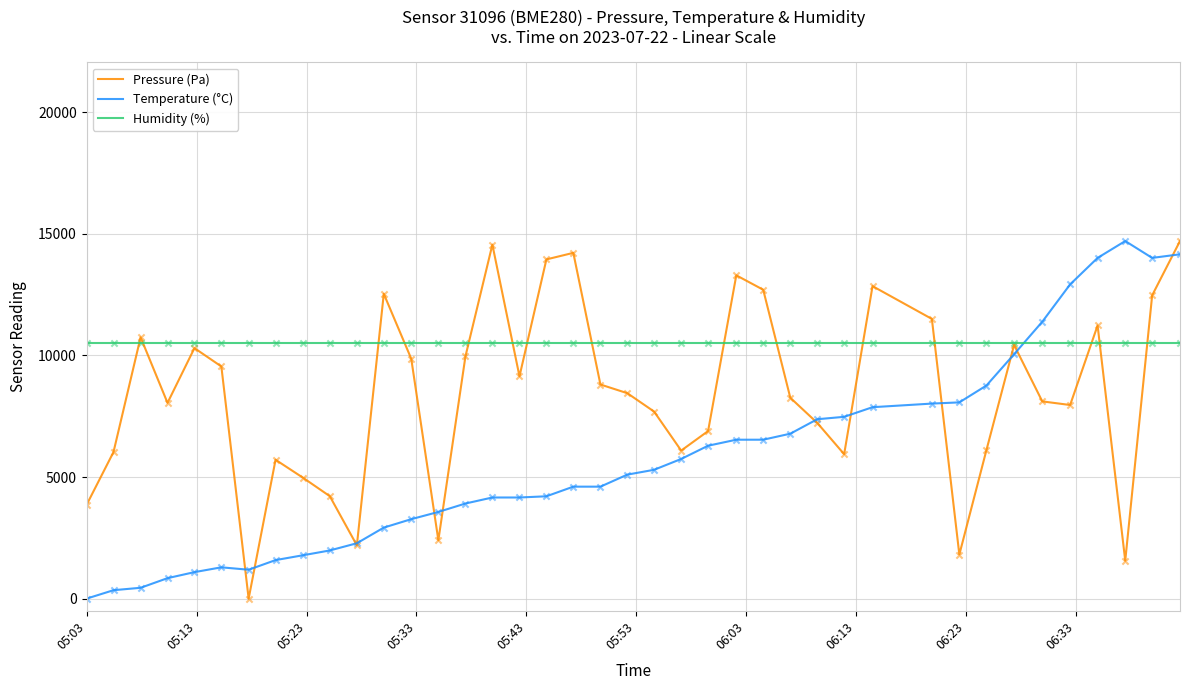

Which series has the largest total across all categories?

Humidity (%)